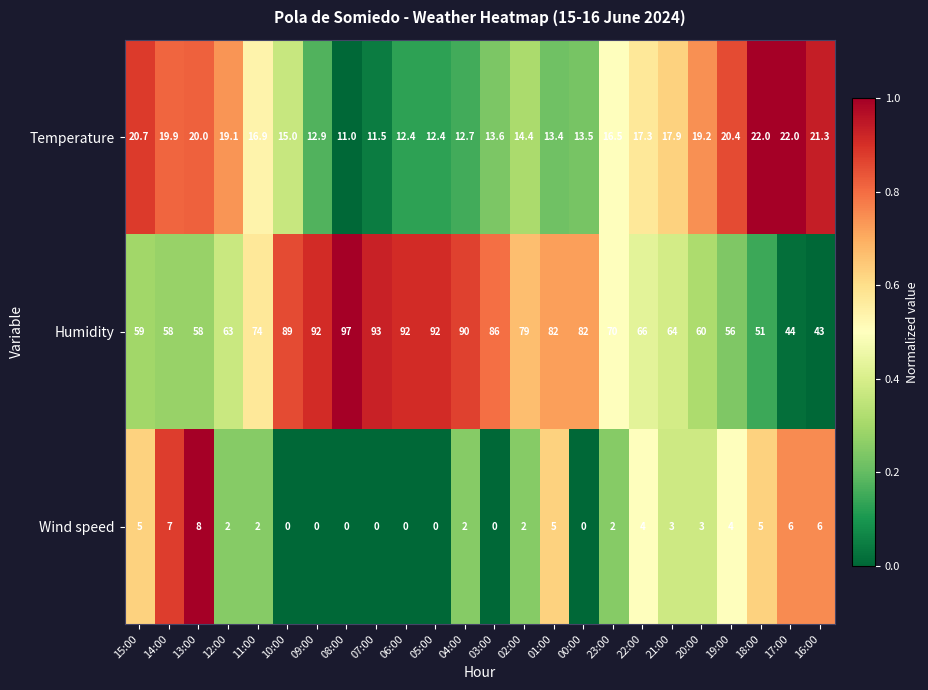

At which label does Temperature first exceed 16?

15:00